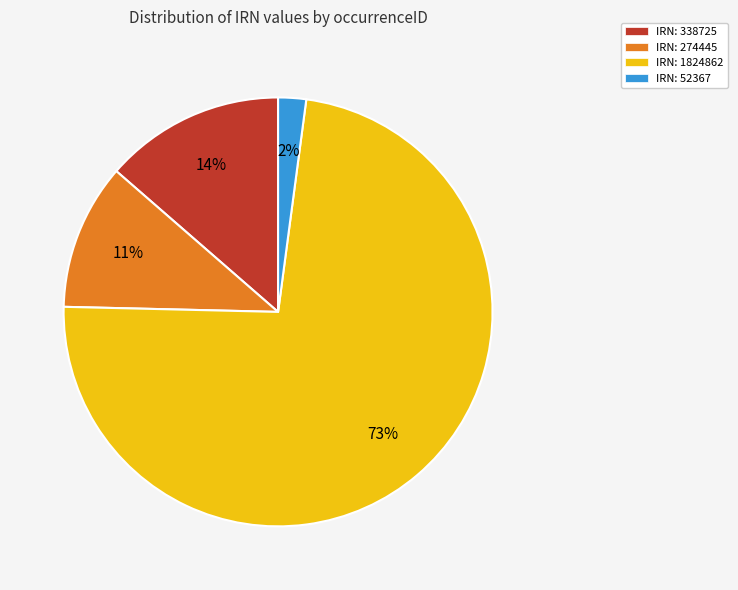

How many slices are in this pie chart?

4